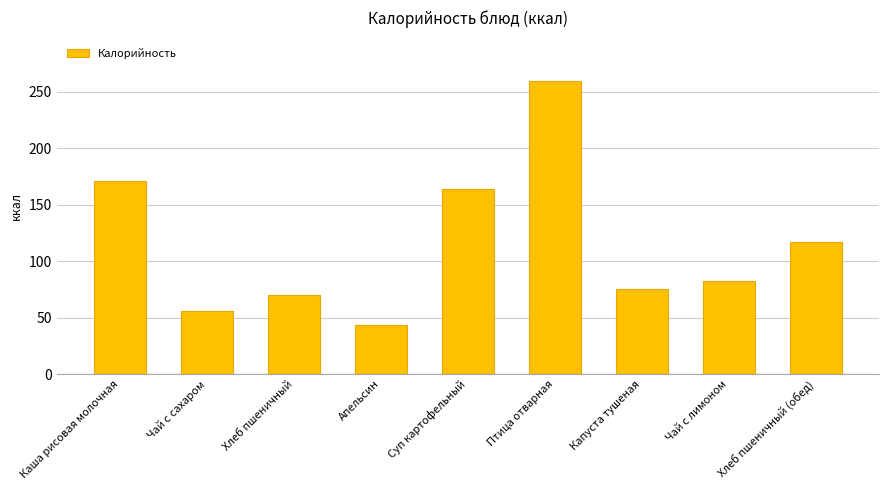

Reading right to left, transcribe all the data shown in this chart.

Хлеб пшеничный (обед)=117	Чай с лимоном=82	Капуста тушеная=75	Птица отварная=259	Суп картофельный=164	Апельсин=43	Хлеб пшеничный=70	Чай с сахаром=56	Каша рисовая молочная=171